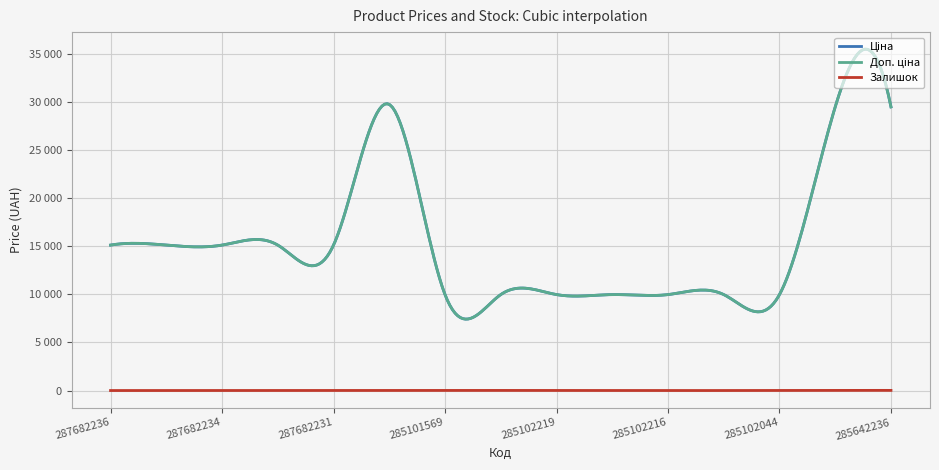

Which series has the widest spread of values?

Ціна